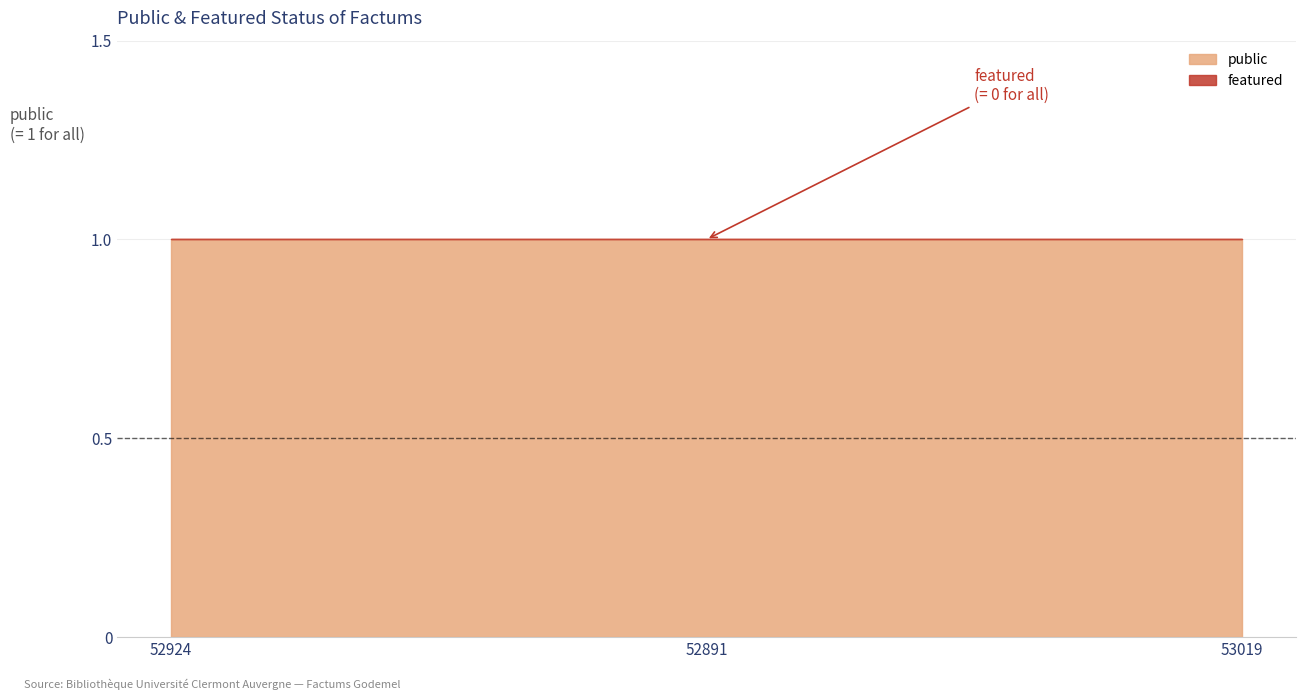

The public series shows 1 at 52924. True or false?

True